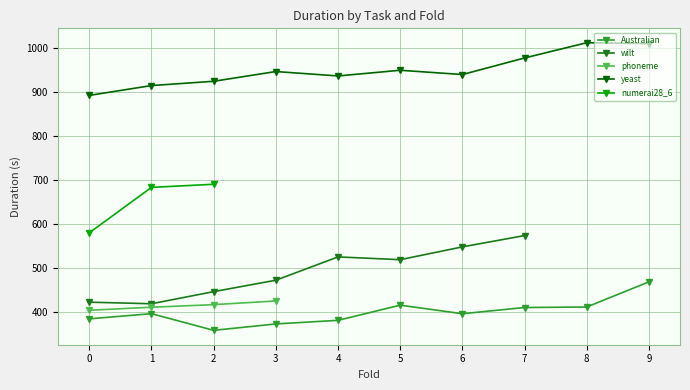

What is the lowest value of the yeast series?

891.4